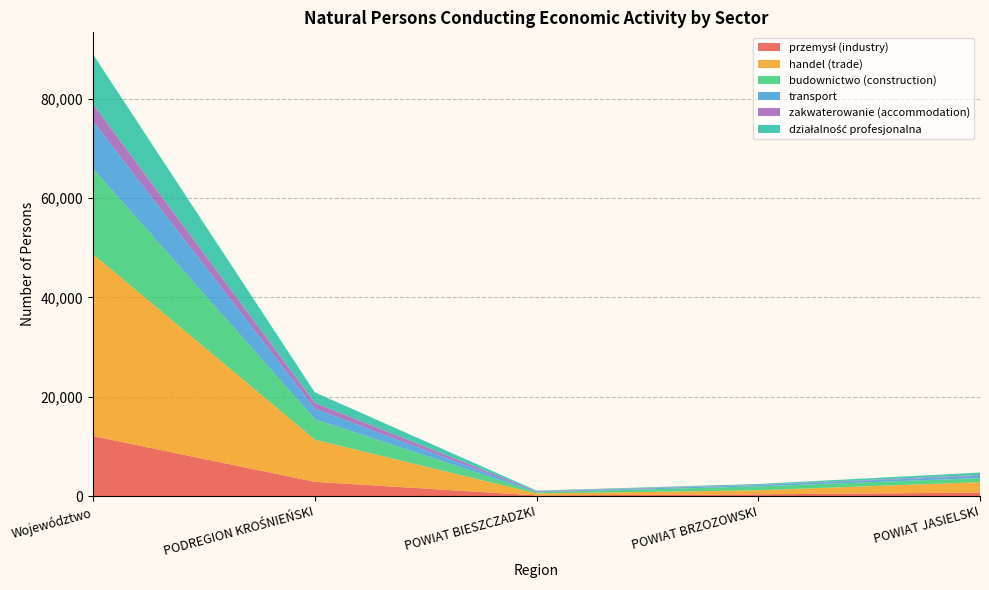

Reading left to right, extract all data points from this chart.

przemysł (industry): 12066	2868	128	346	683
handel (trade): 36563	8464	394	810	2122
budownictwo (construction): 17213	4147	232	795	809
transport: 9534	2100	114	251	464
zakwaterowanie (accommodation): 3473	1168	138	55	160
działalność profesjonalna: 10043	2128	87	171	487